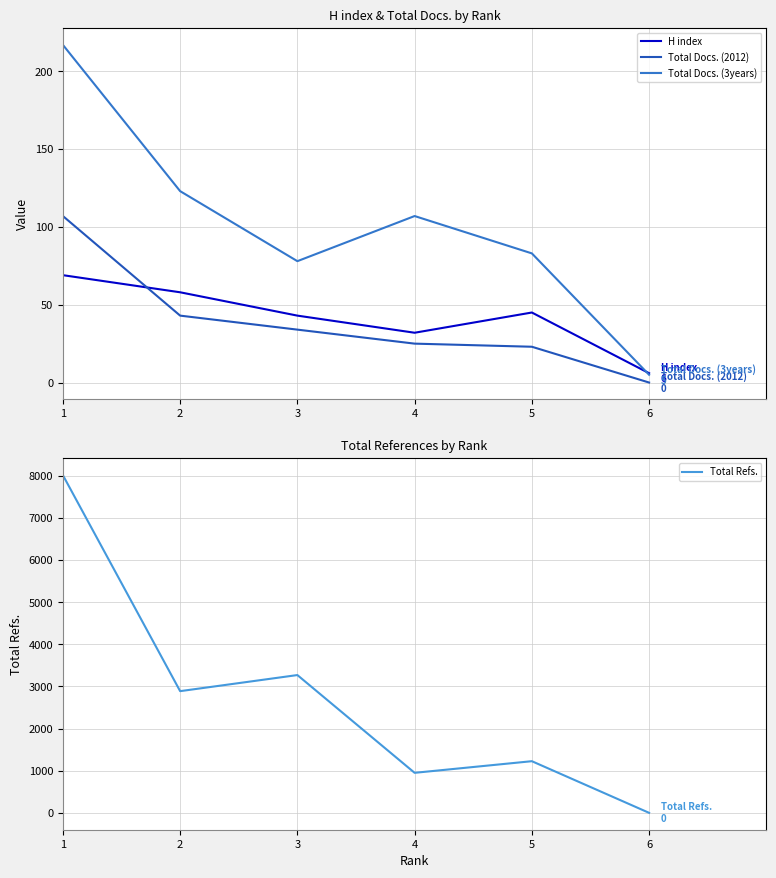

What are all the series names shown in the legend?

H index, Total Docs. (2012), Total Docs. (3years), Total Refs.